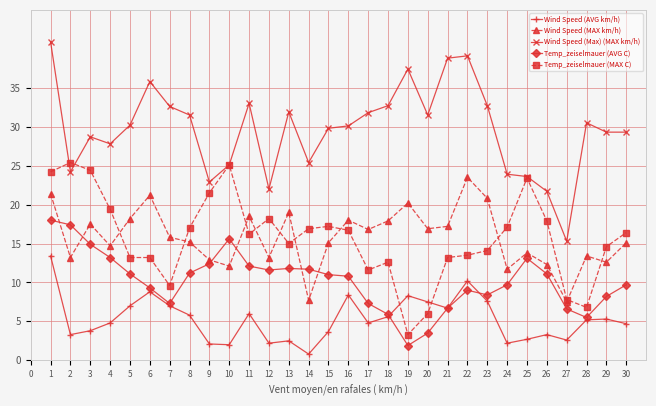

What are all the series names shown in the legend?

Wind Speed (AVG km/h), Wind Speed (MAX km/h), Wind Speed (Max) (MAX km/h), Temp_zeiselmauer (AVG C), Temp_zeiselmauer (MAX C)